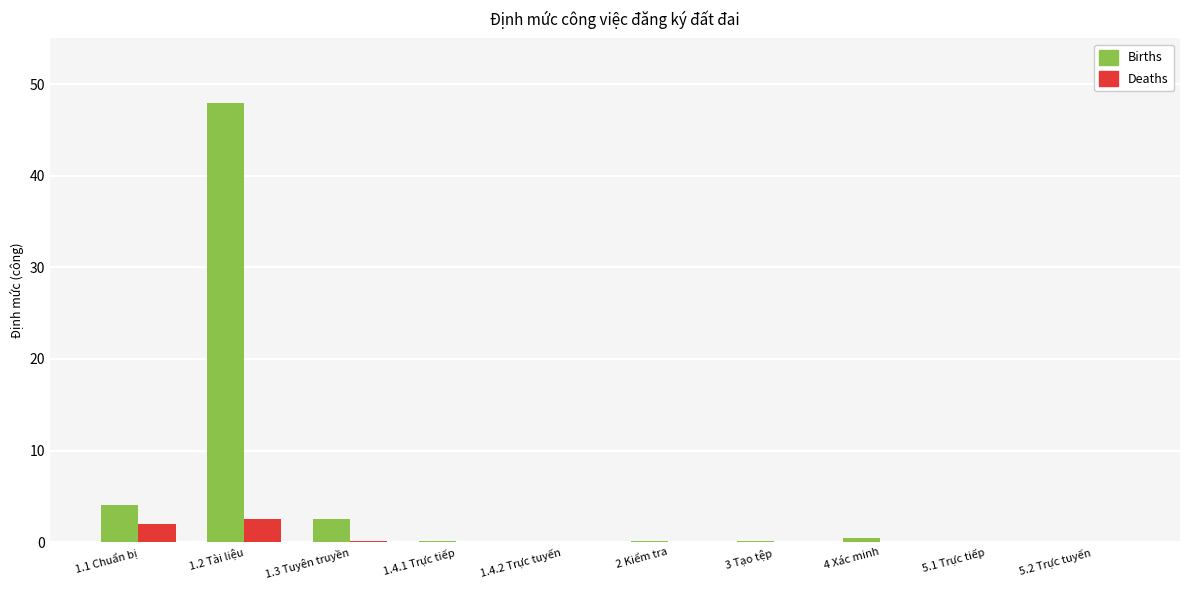

Is it true that Deaths equals 0.1 at 4 Xác minh?

True